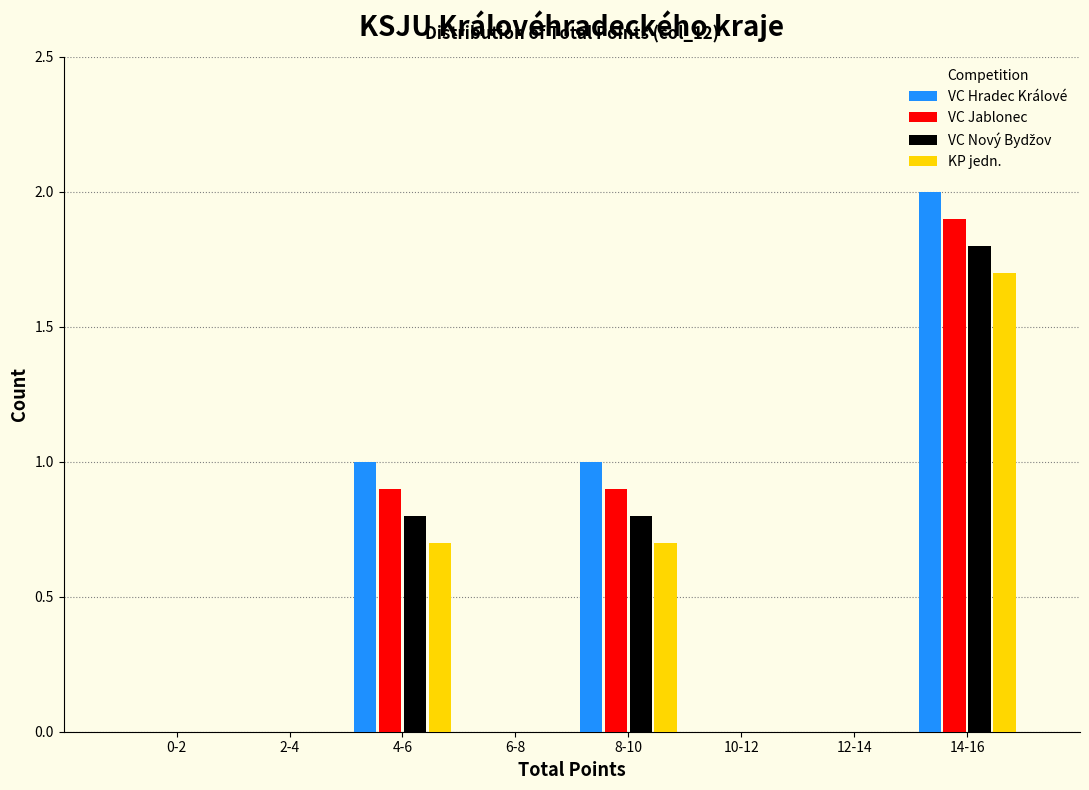

Between 12-14 and 14-16, which series saw the biggest shift?

VC Hradec Králové